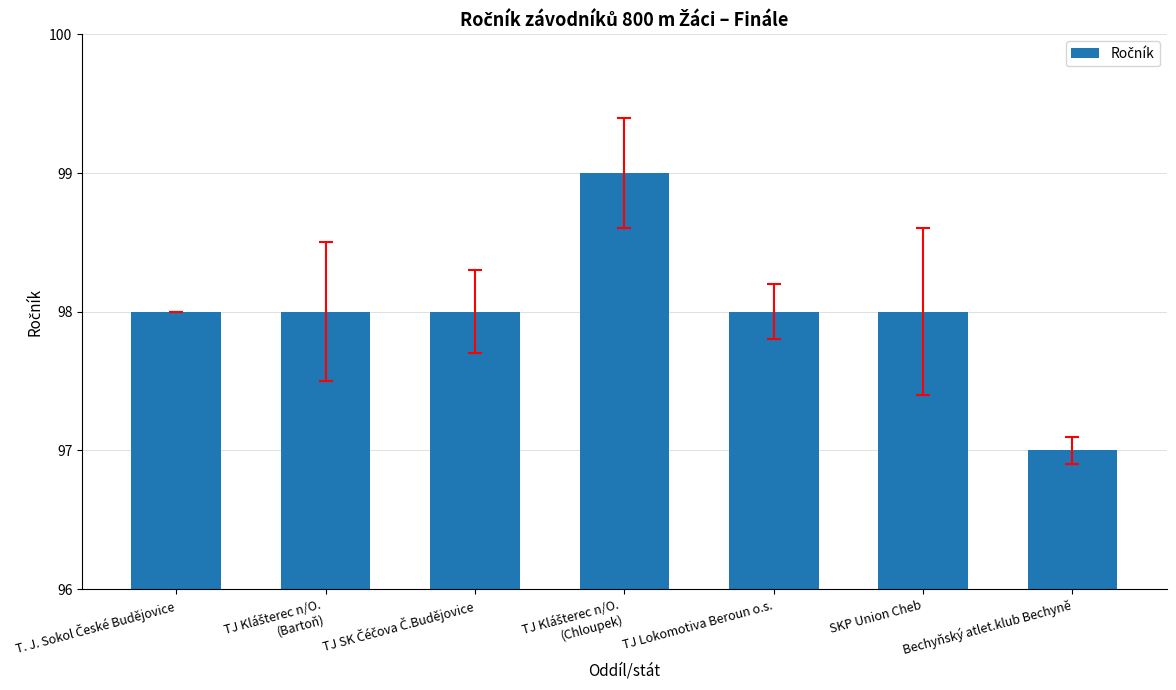

Is it true that the value at Bechyňský atlet.klub Bechyně is 97?

True